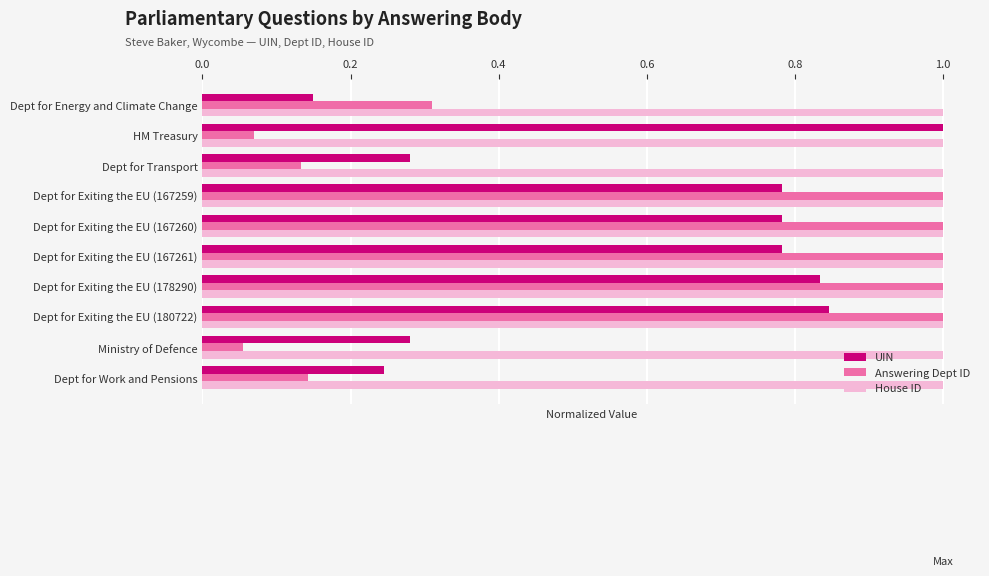

At which category does the chart reach its minimum across all series?

Ministry of Defence